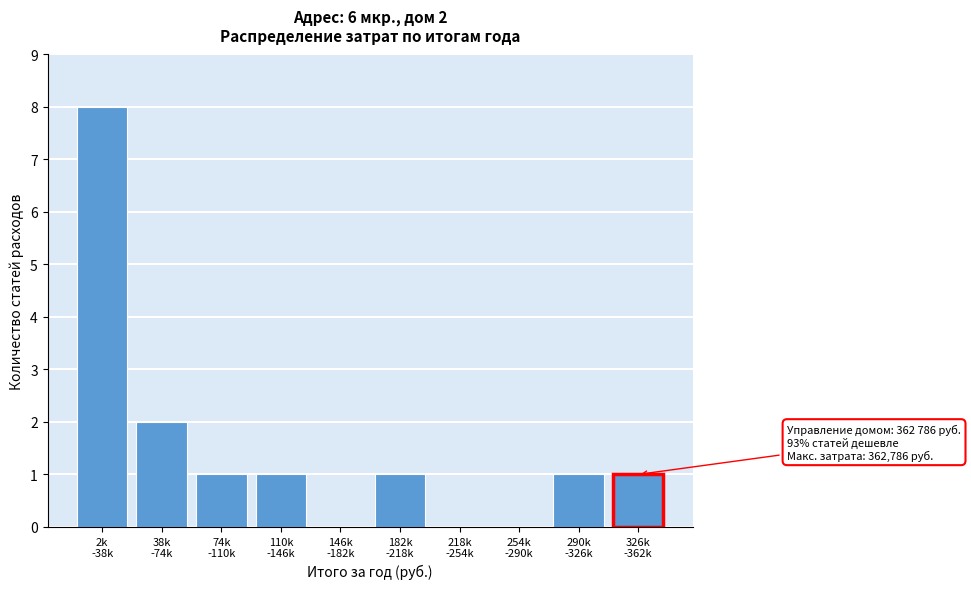

What is the sum of all values?

15